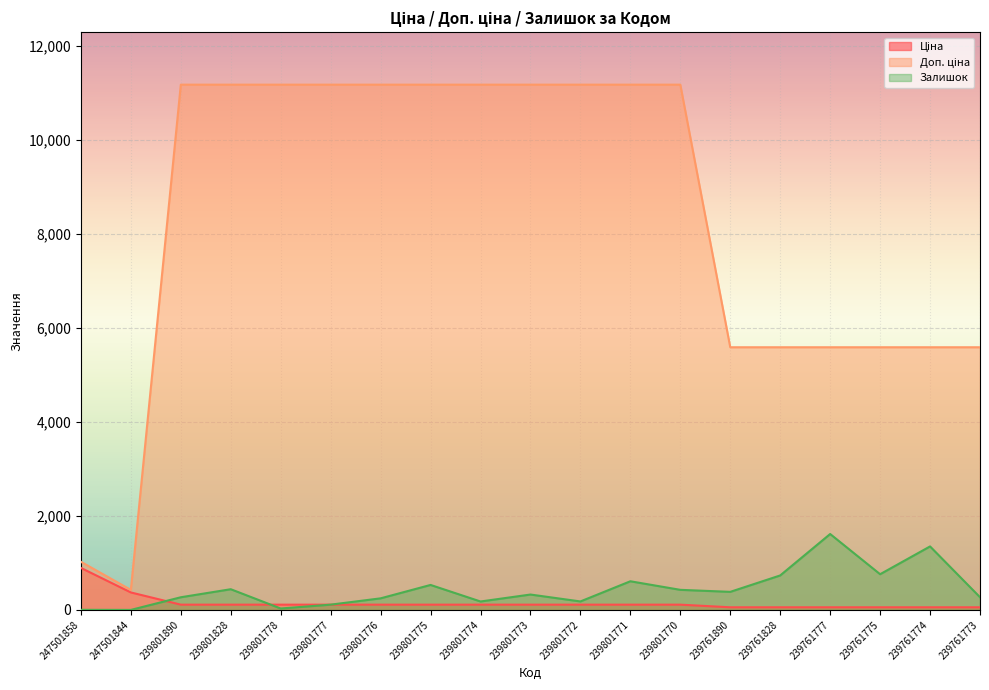

True or false: Ціна has more than 0 interior local peaks.

False